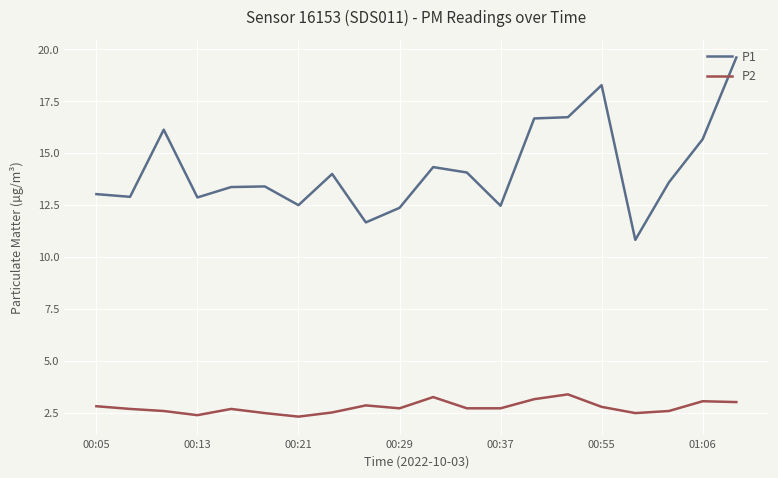

Rank the series by their maximum value, from highest to lowest.

P1, P2